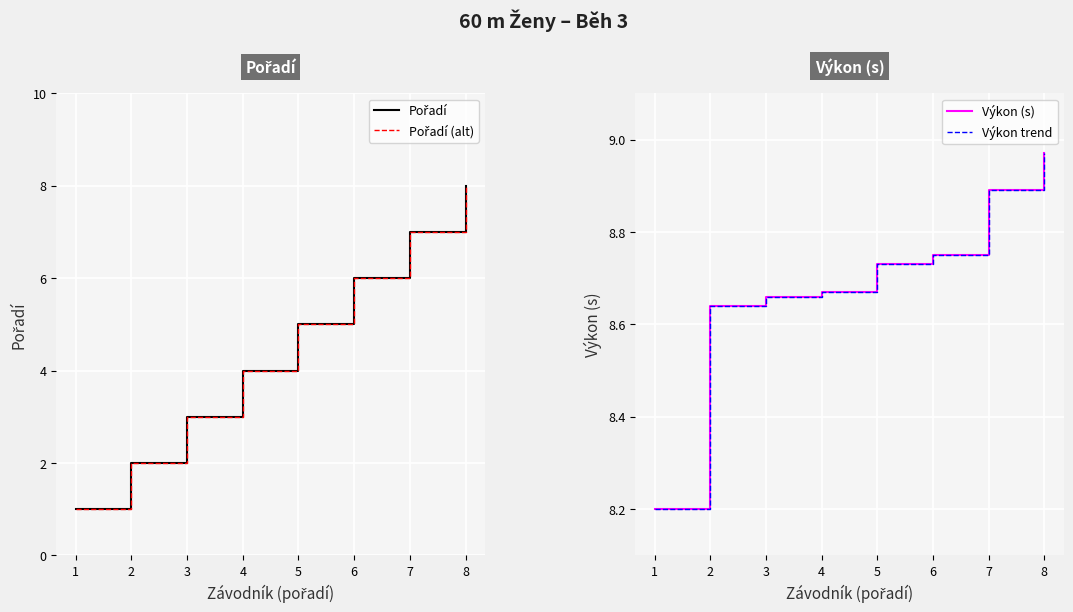

What is the average value of the Výkon trend series?

8.7